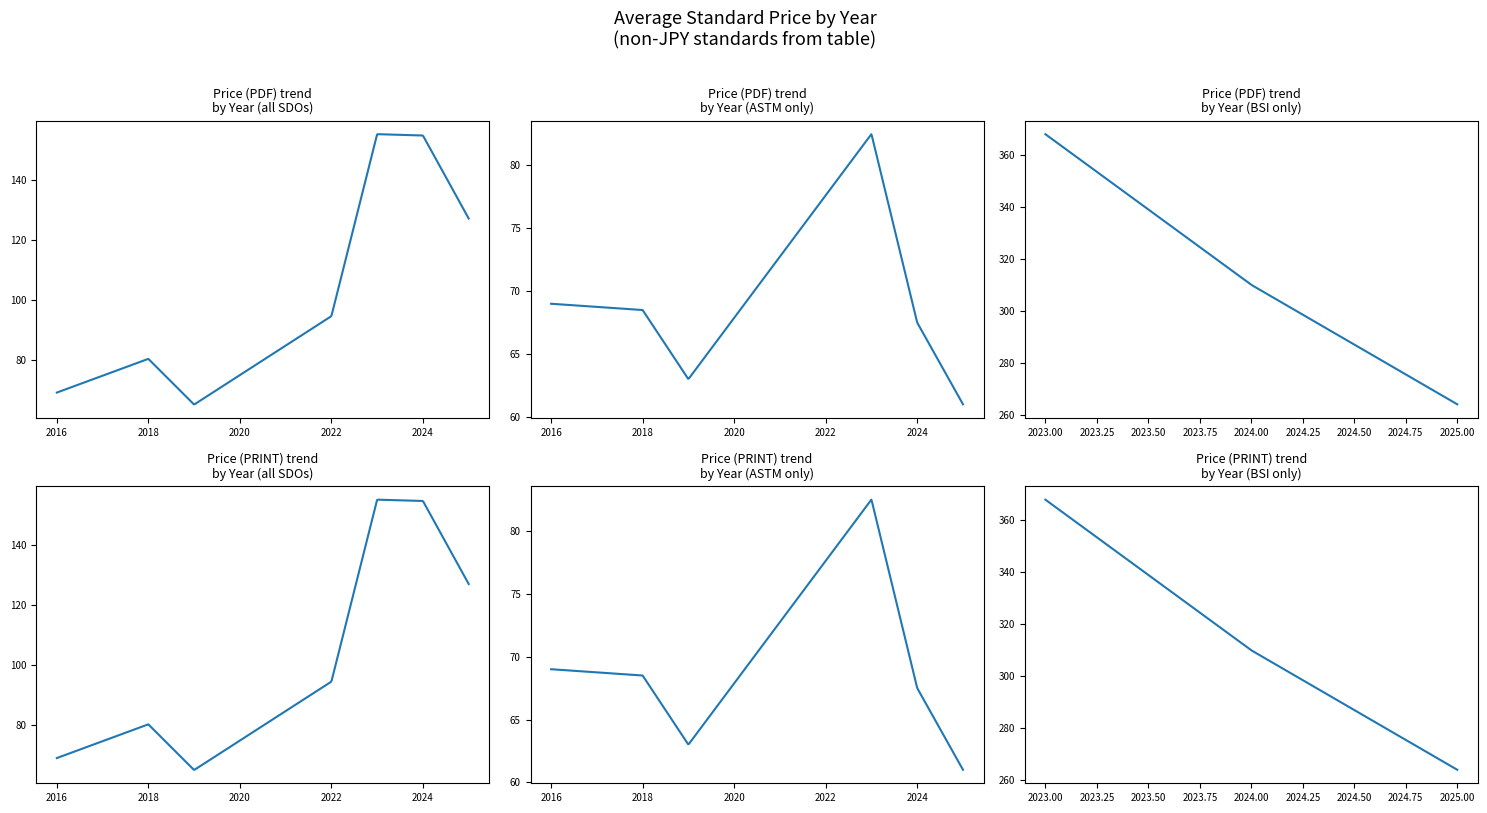

What is the value of the Price (PDF) point at the 9th from the left?

69.0